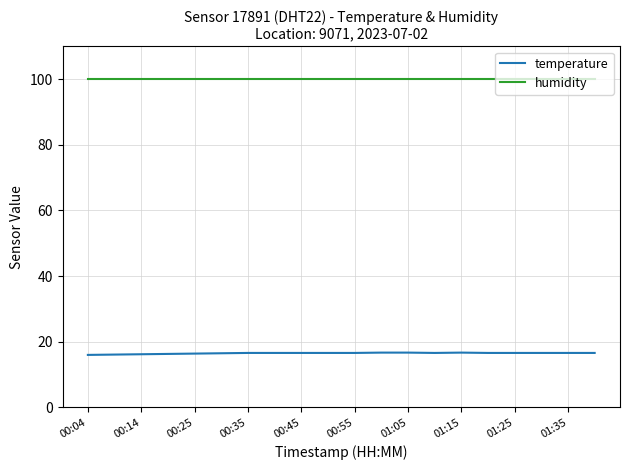

Which series has the largest total across all categories?

humidity